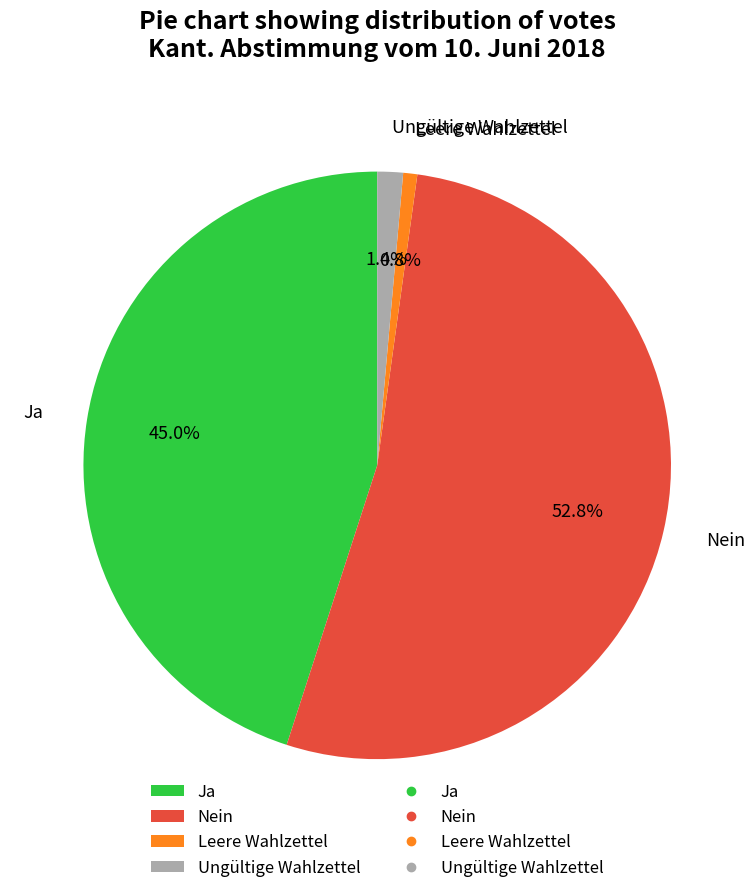

To the nearest percent, what is the difference between the Nein and Ungültige Wahlzettel slice percentages?

51%